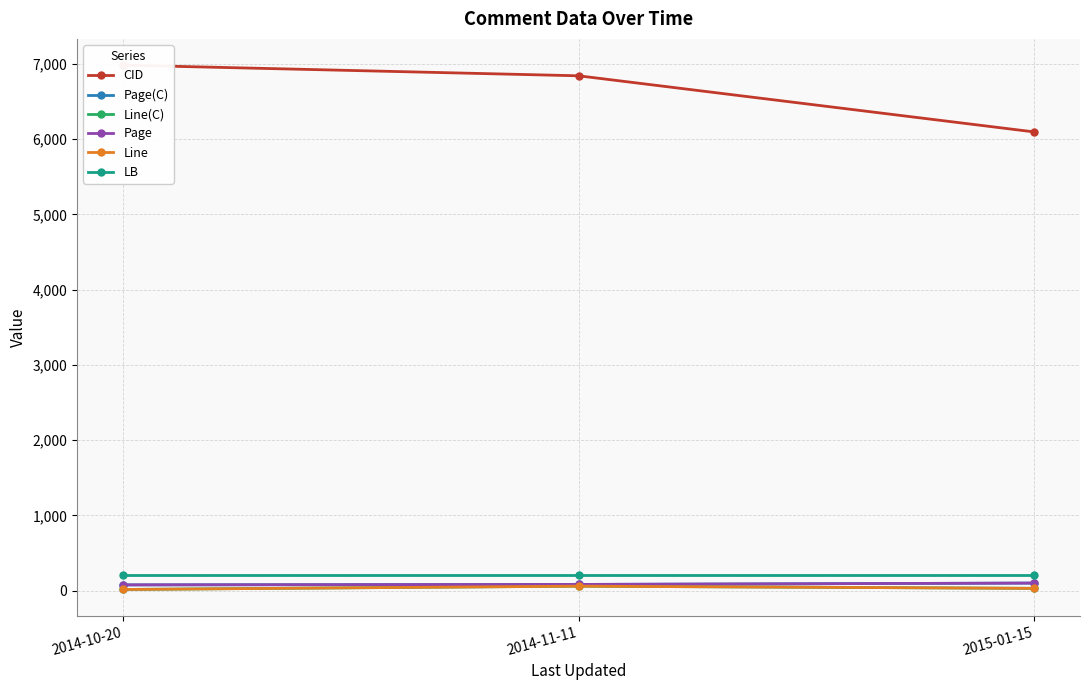

Which series has the largest total across all categories?

CID